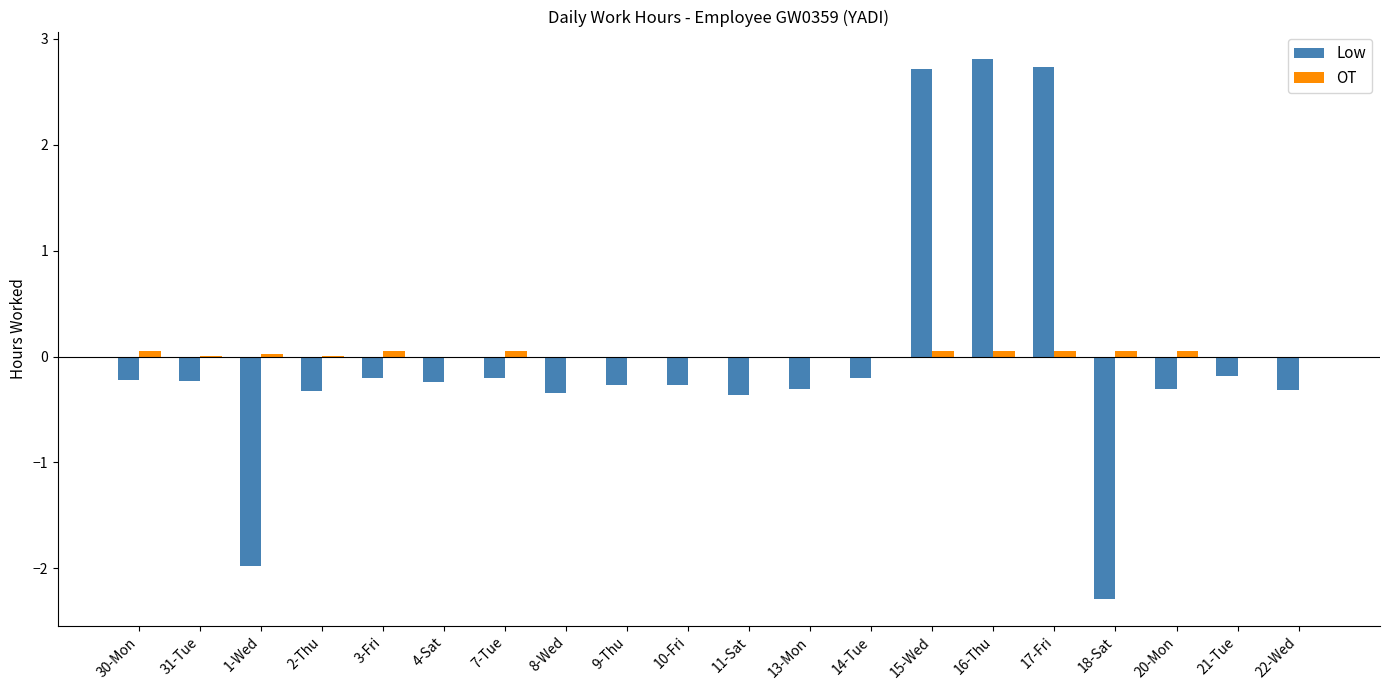

At which label does OT reach its minimum?

4-Sat